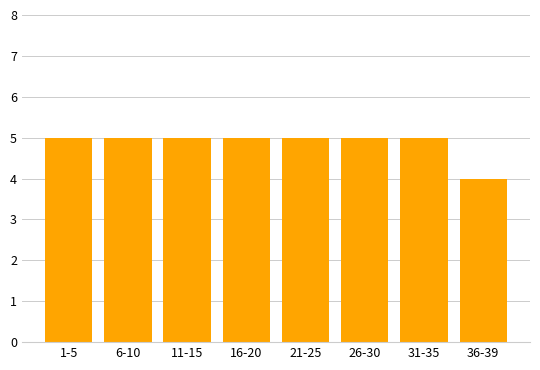

What is the label of the 8th bar from the right?

1-5